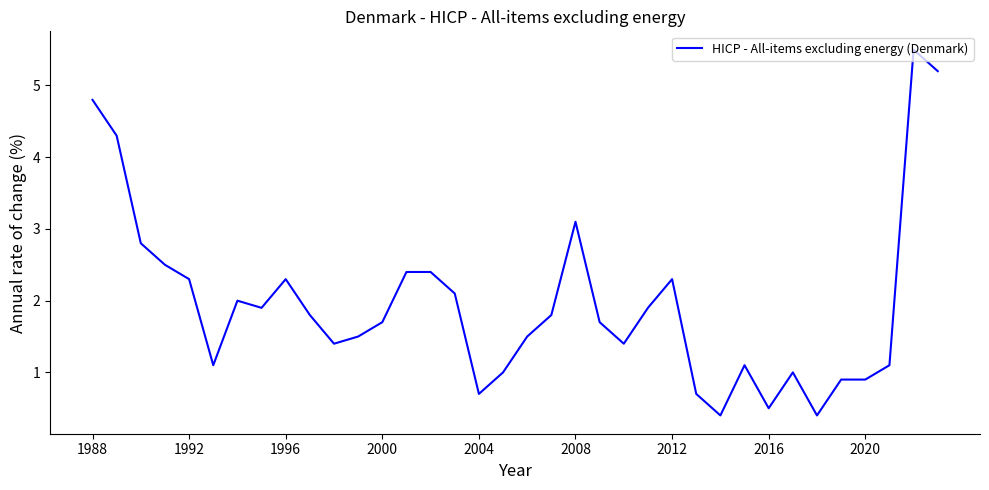

What is the minimum value shown in the chart?

0.4